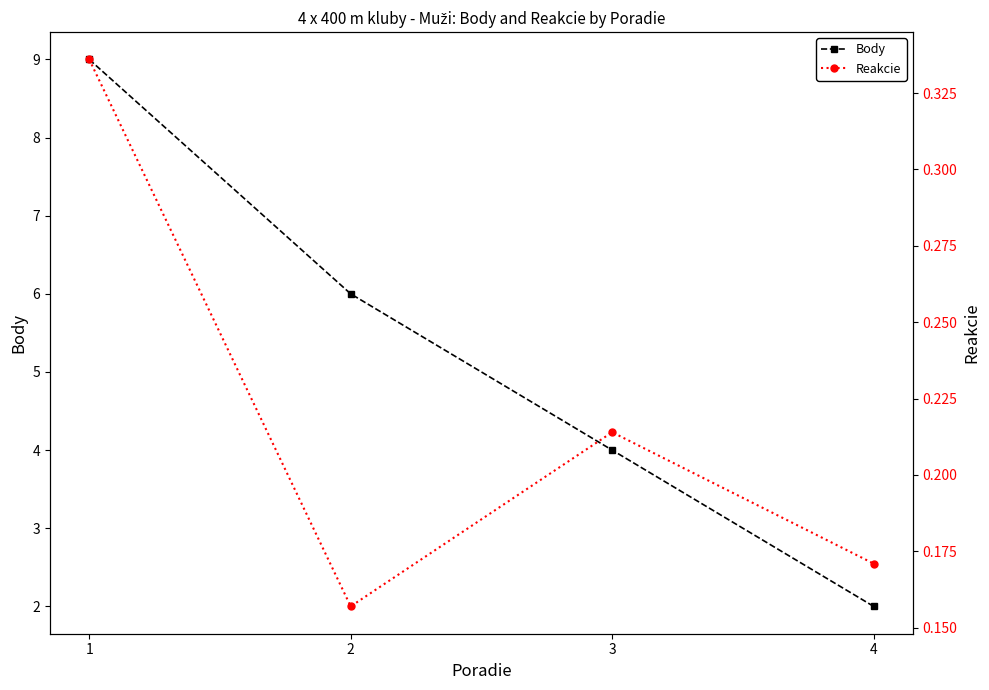

What is the difference between the maximum and second lowest values in the Body series?

5